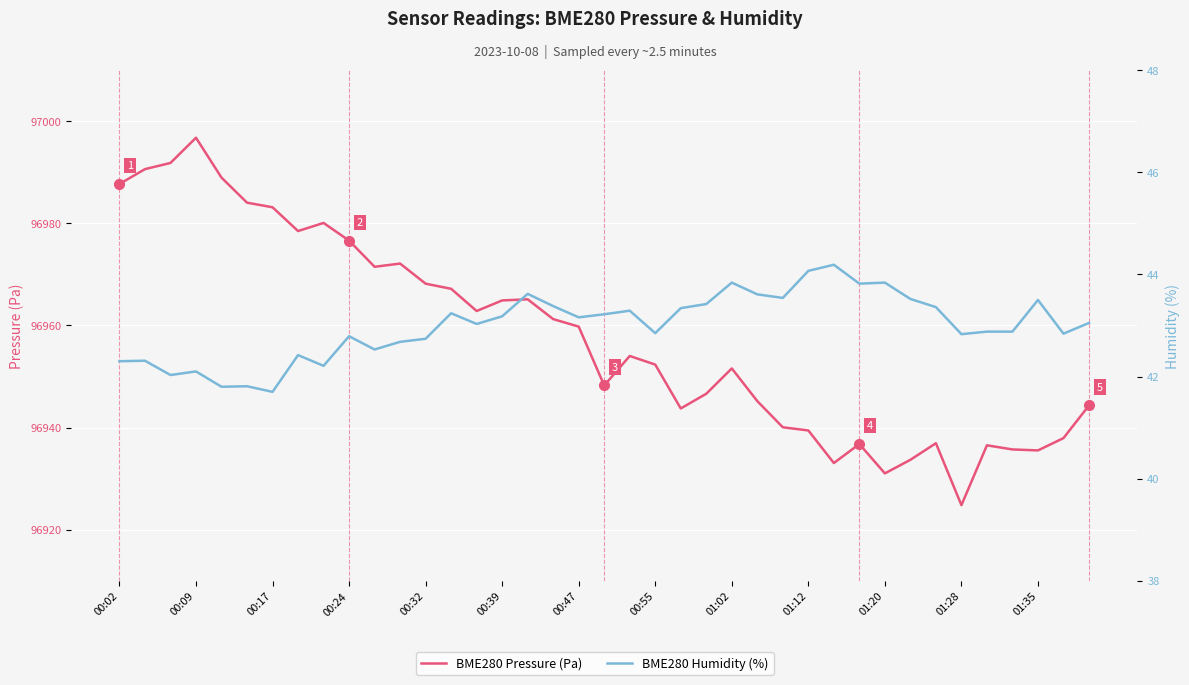

True or false: BME280 Pressure (Pa) and BME280 Humidity (%) cross at least once.

False